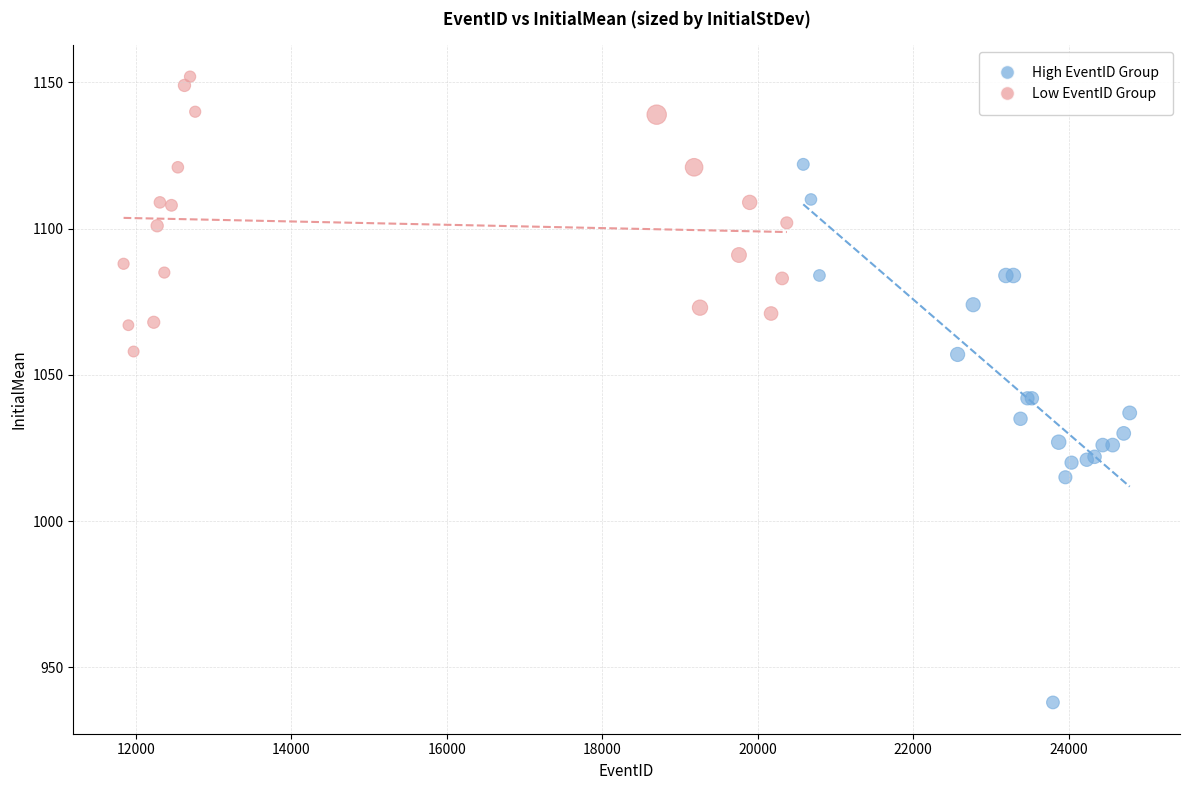

Which series reaches the minimum Y coordinate?

High EventID Group